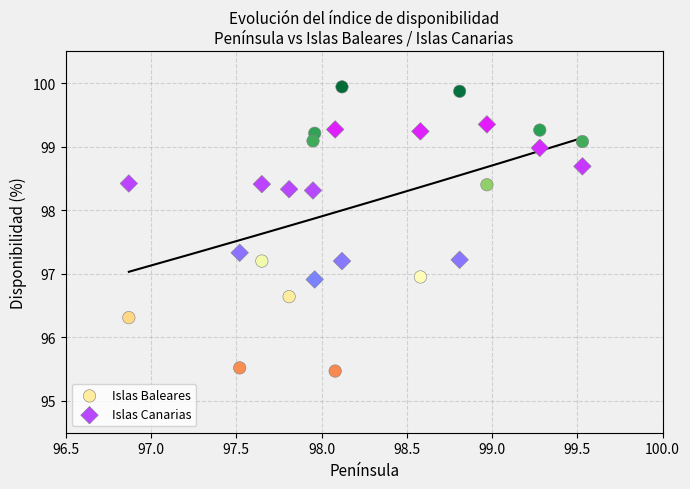

Which series has the largest Y range (max minus min)?

Islas Baleares